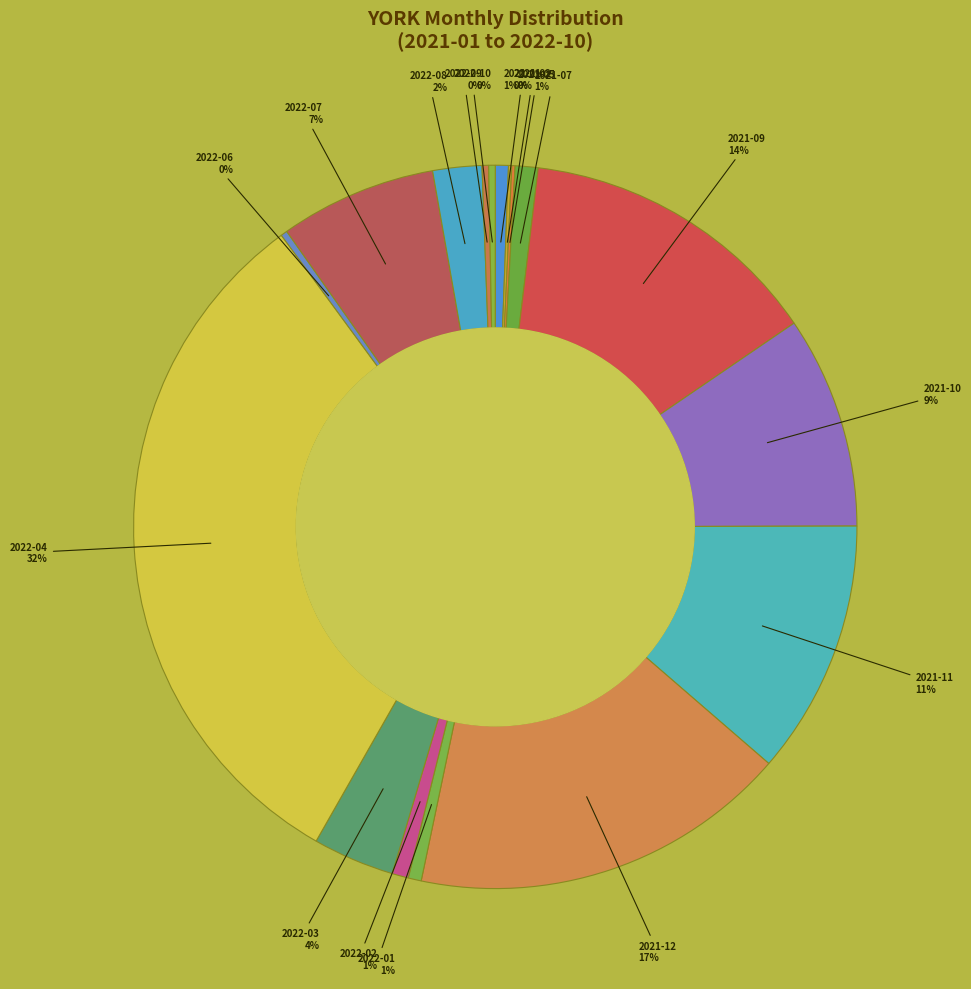

To the nearest percent, what is the difference between the largest and smallest slice percentages?

32%